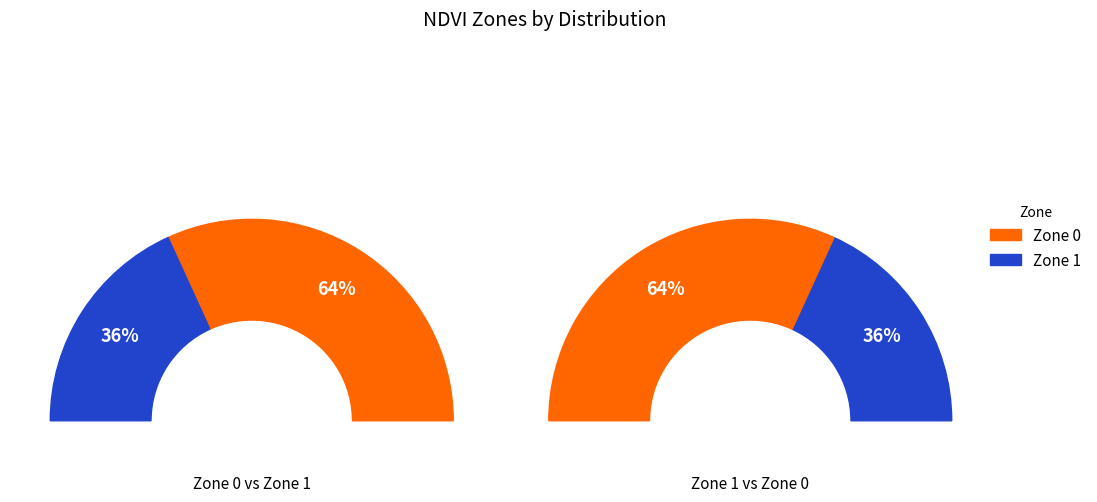

Combined, what portion of the pie is Zone 1 and Zone 0?

100.0%